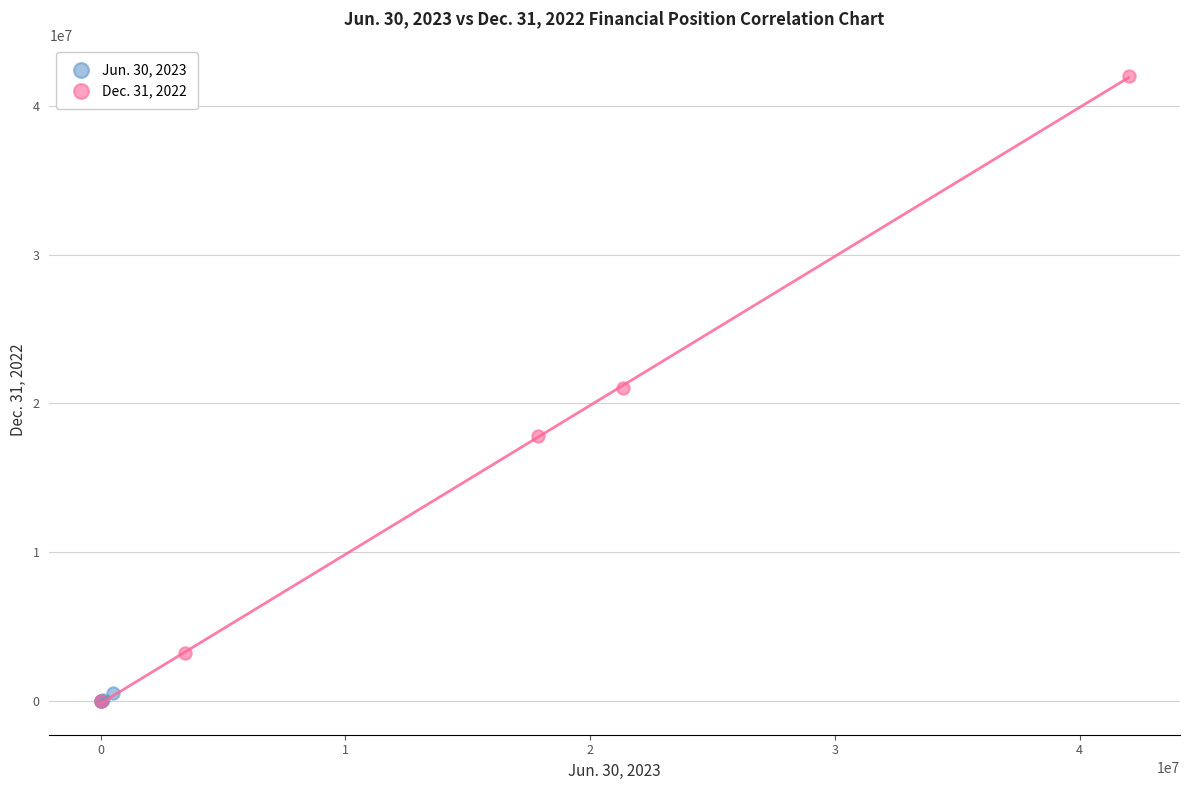

Which series has the widest spread of Y values?

Dec. 31, 2022